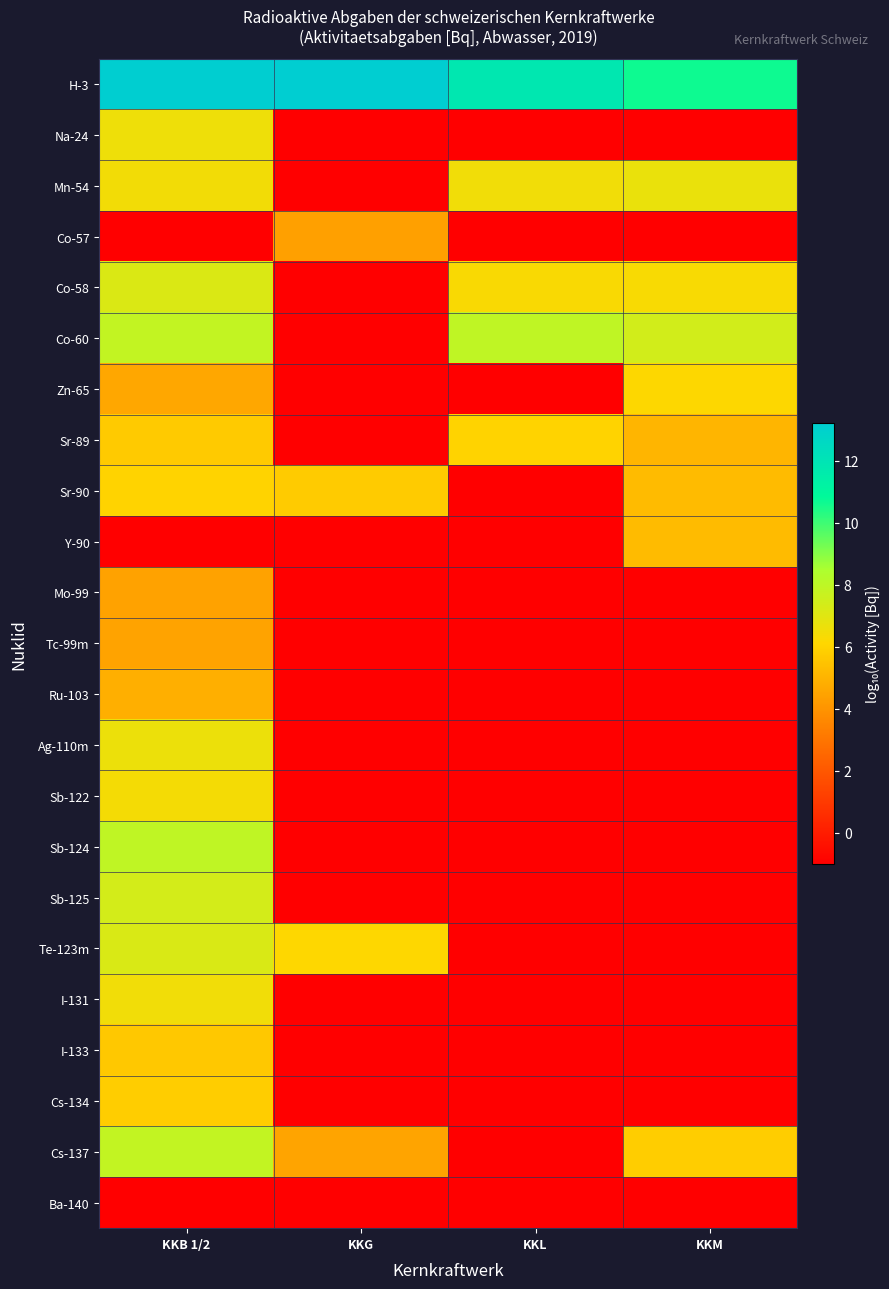

Which series has the largest total across all categories?

H-3